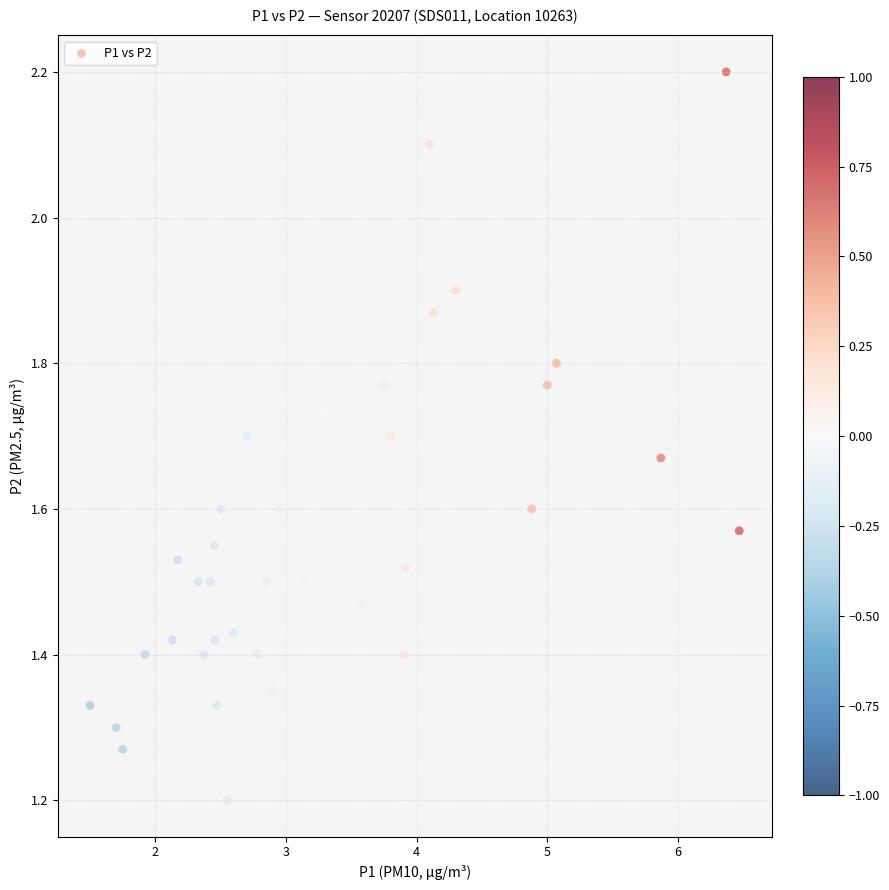

What is the range of X values (max minus min)?

5.0